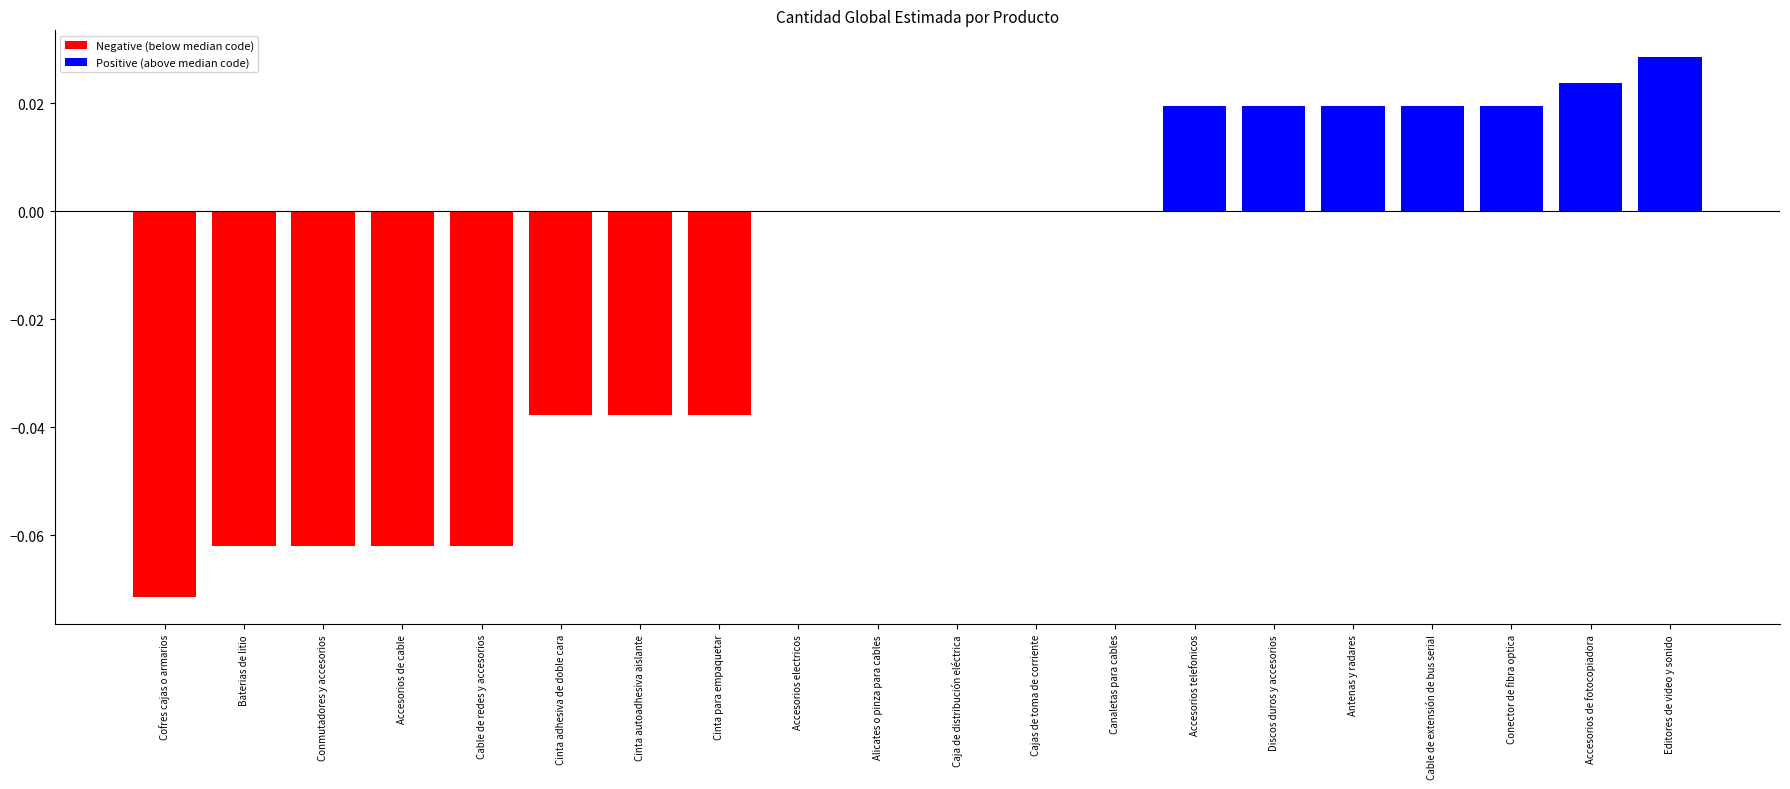

What is the minimum value shown in the chart?

-0.1